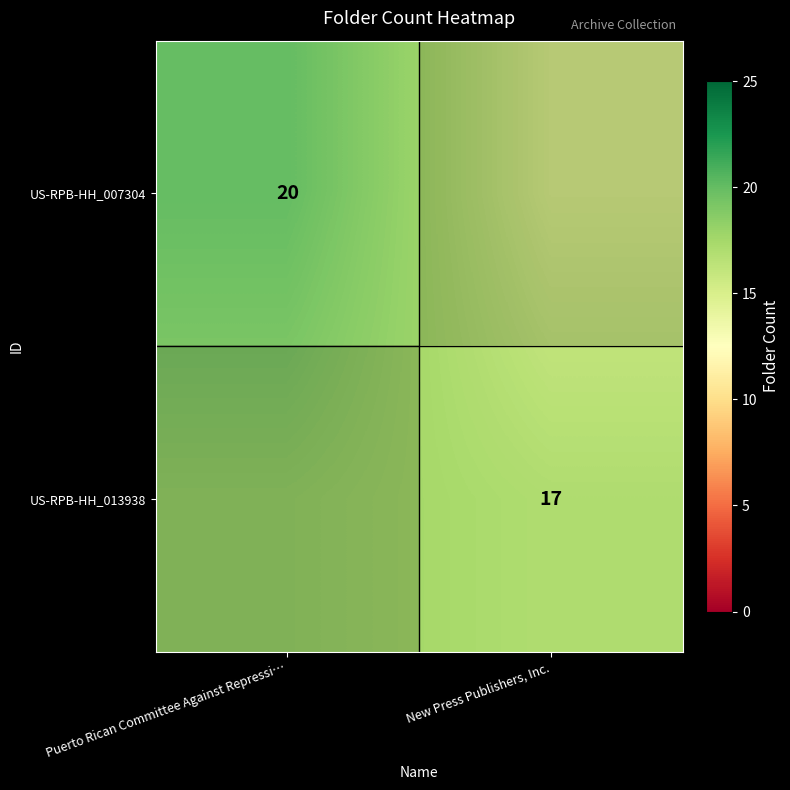

Rank the series at New Press Publishers, Inc. from lowest to highest value.

US-RPB-HH_007304, US-RPB-HH_013938